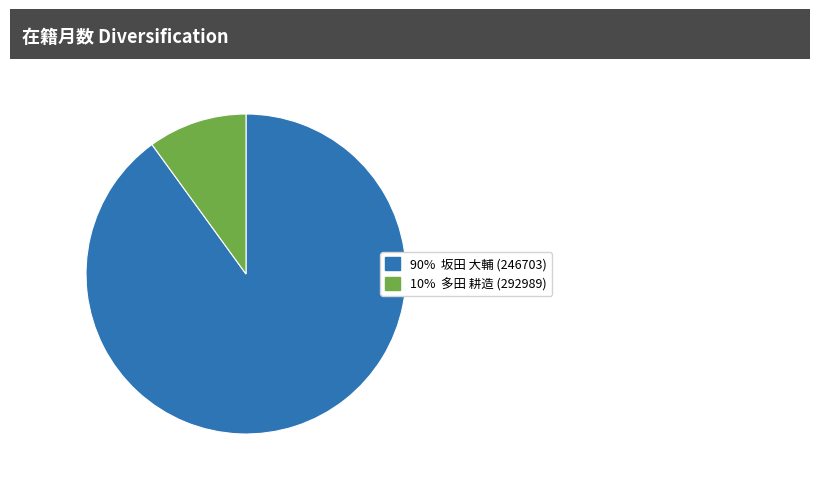

The 10% 多田 耕造 (292989) slice represents 3% of the pie. True or false?

False